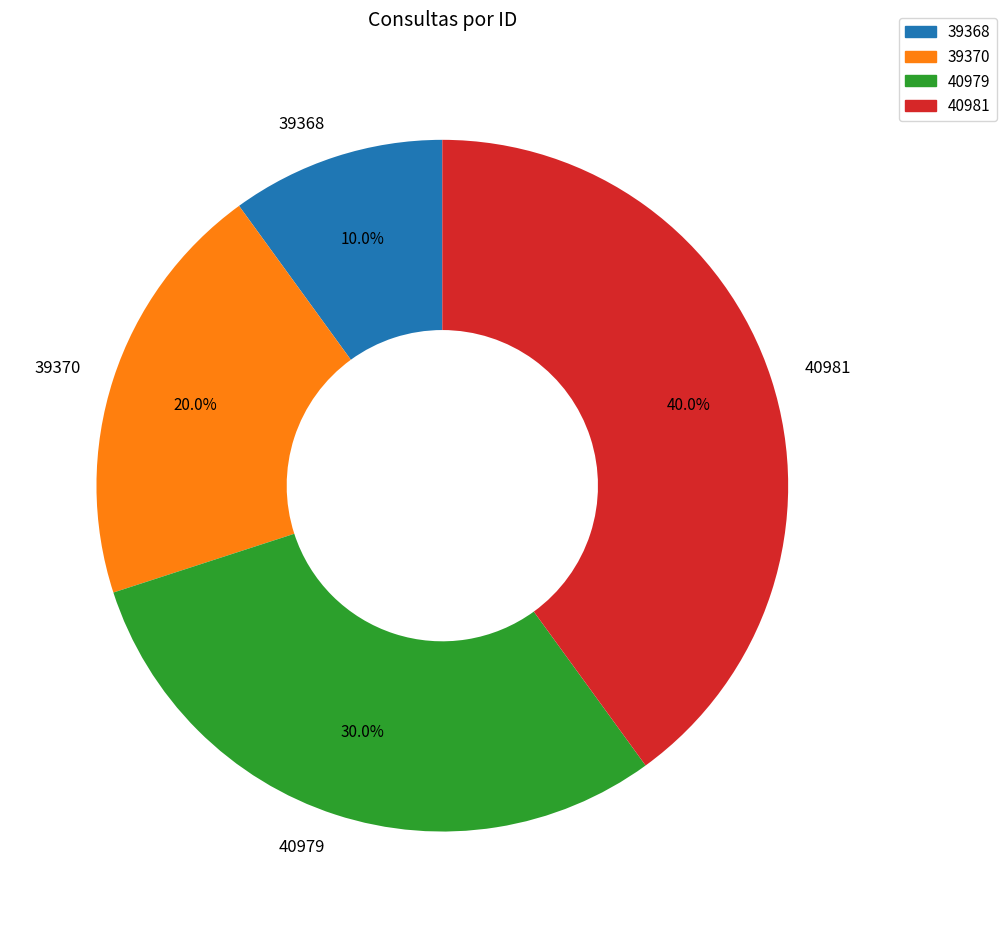

Between 40979 and 39368, which is larger?

40979